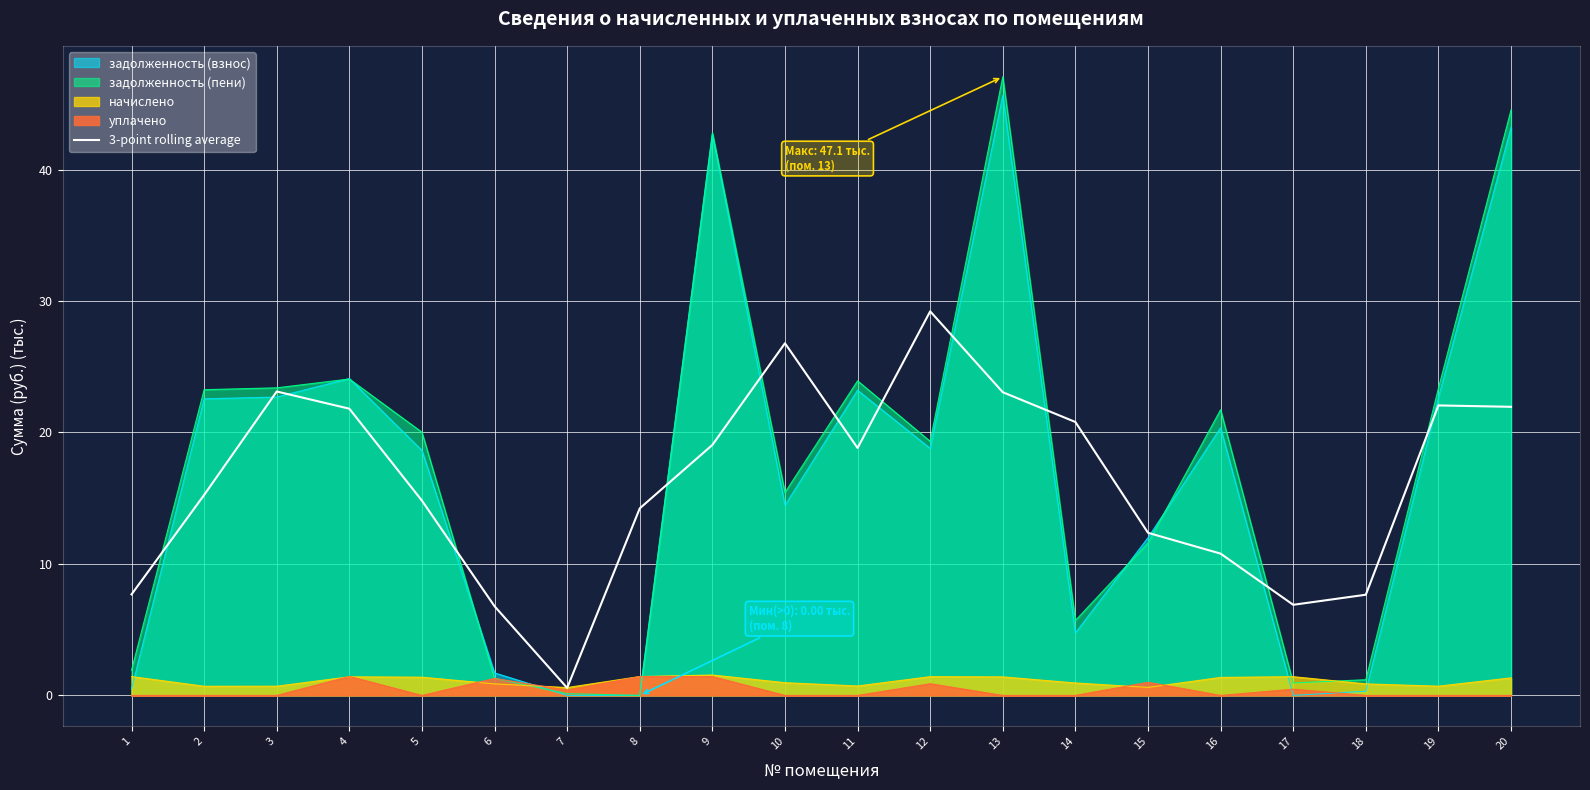

True or false: начислено has a value of 1.4 at 8.

True